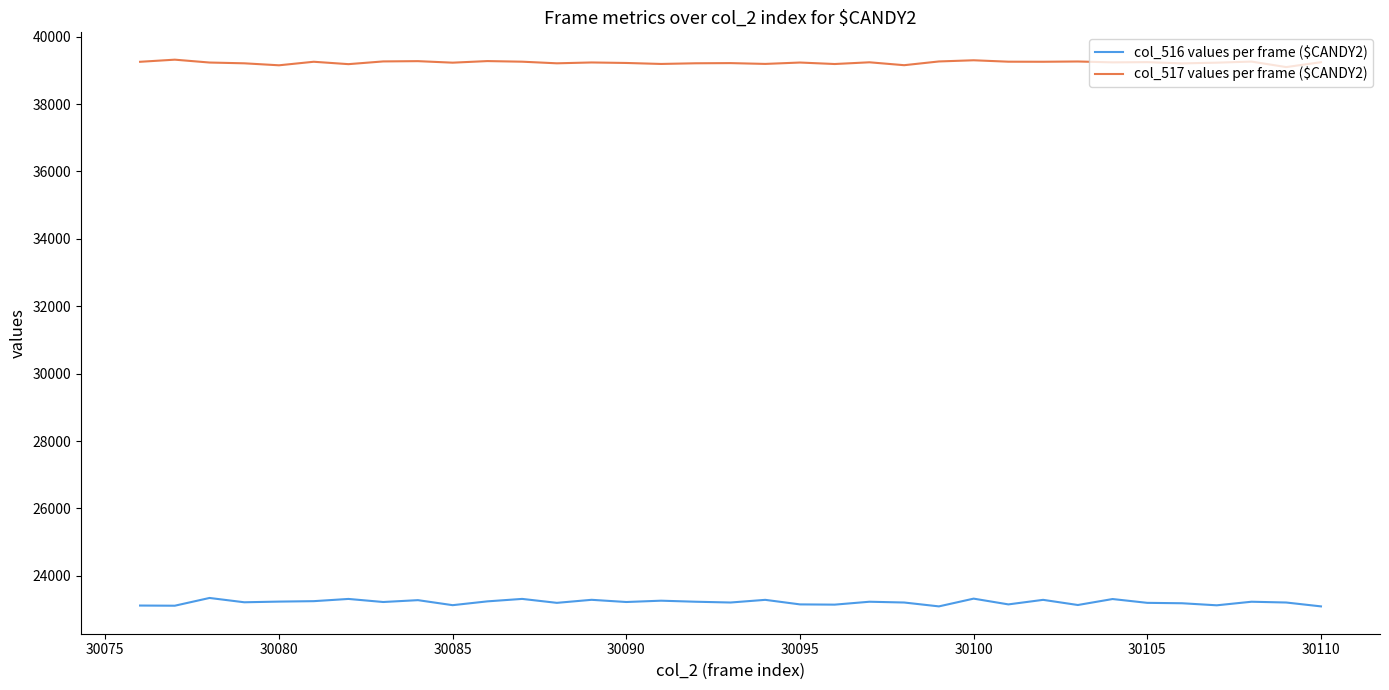

Which series has the largest total across all categories?

col_517 values per frame ($CANDY2)